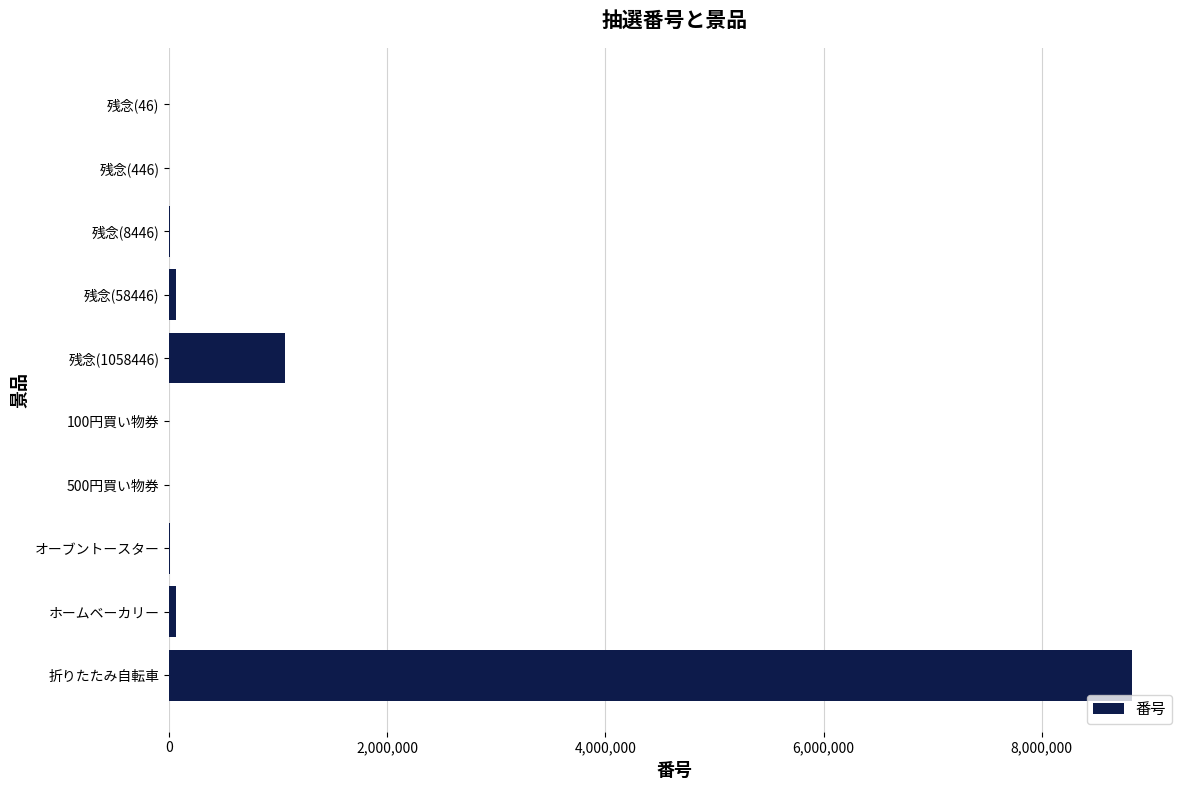

The chart shows a value of 11902584 at 折りたたみ自転車. True or false?

False